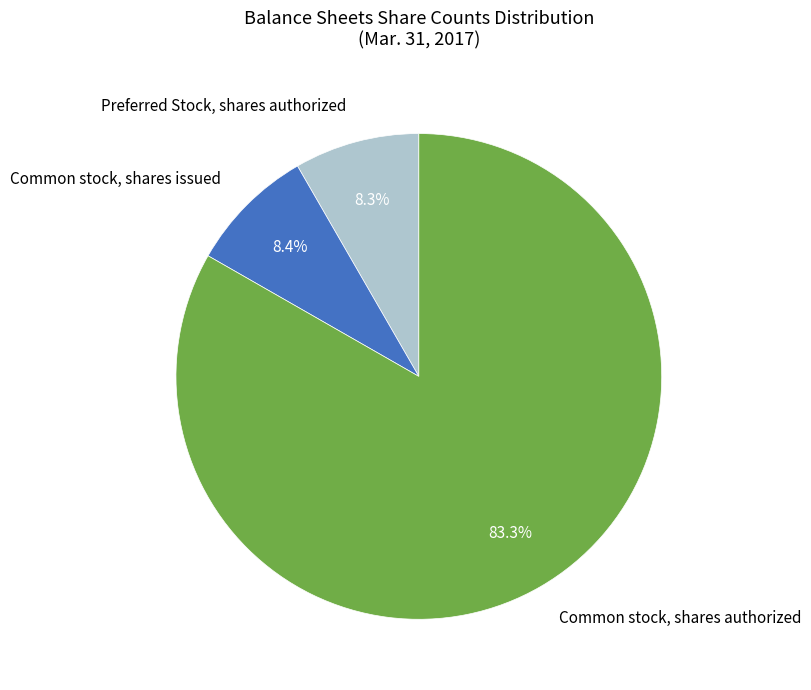

Count the number of slices in the pie.

3